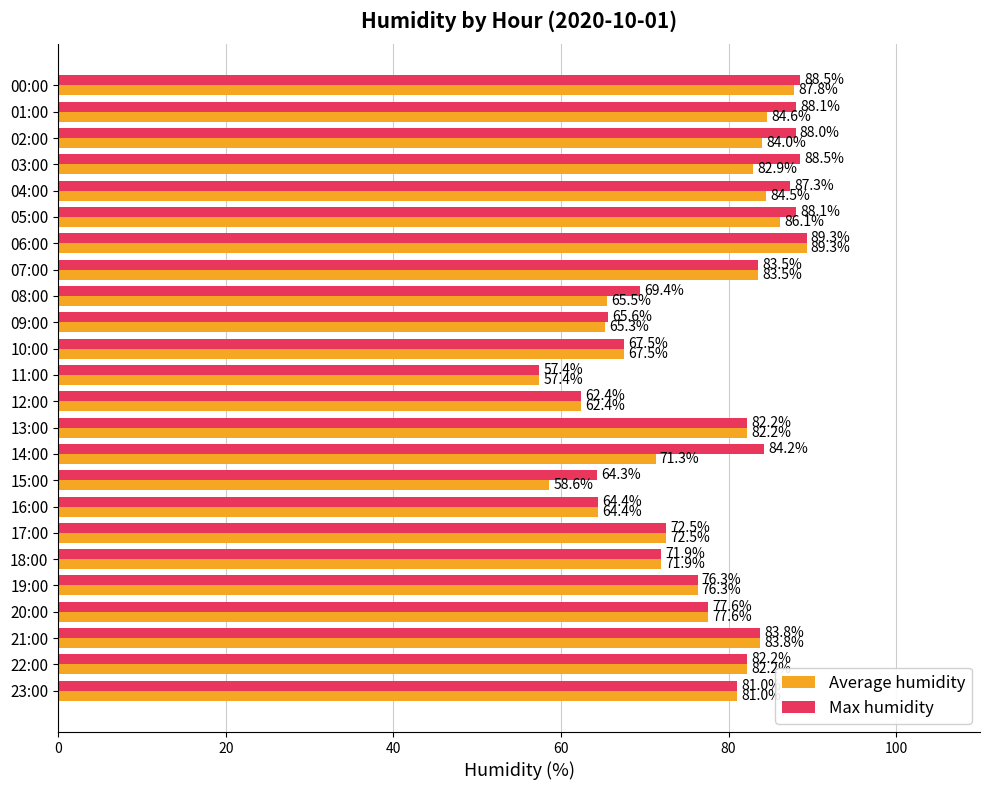

Between 03:00 and 15:00, which series saw the biggest shift?

Average humidity